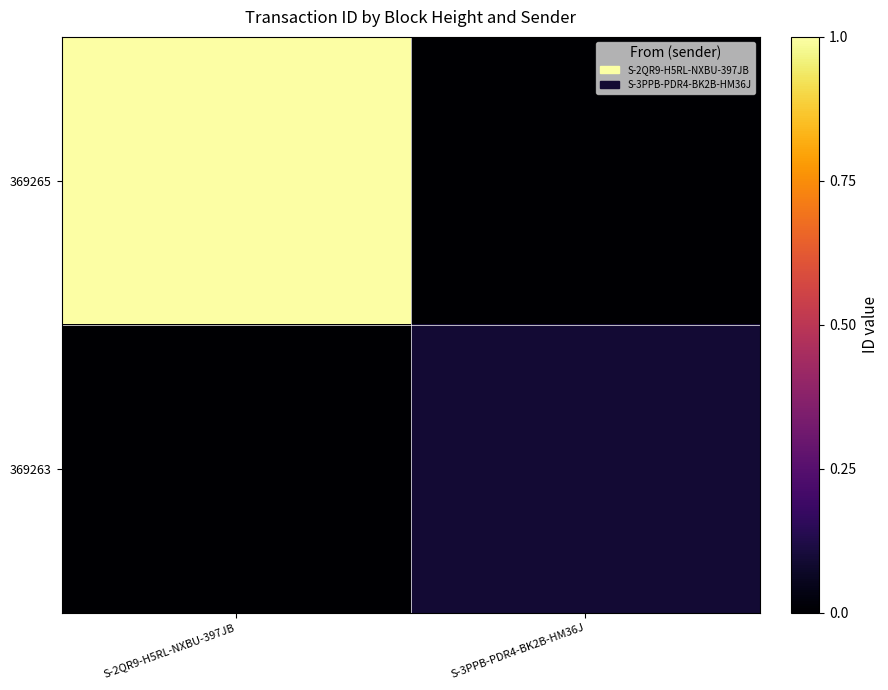

What is the greatest value displayed?

1.0